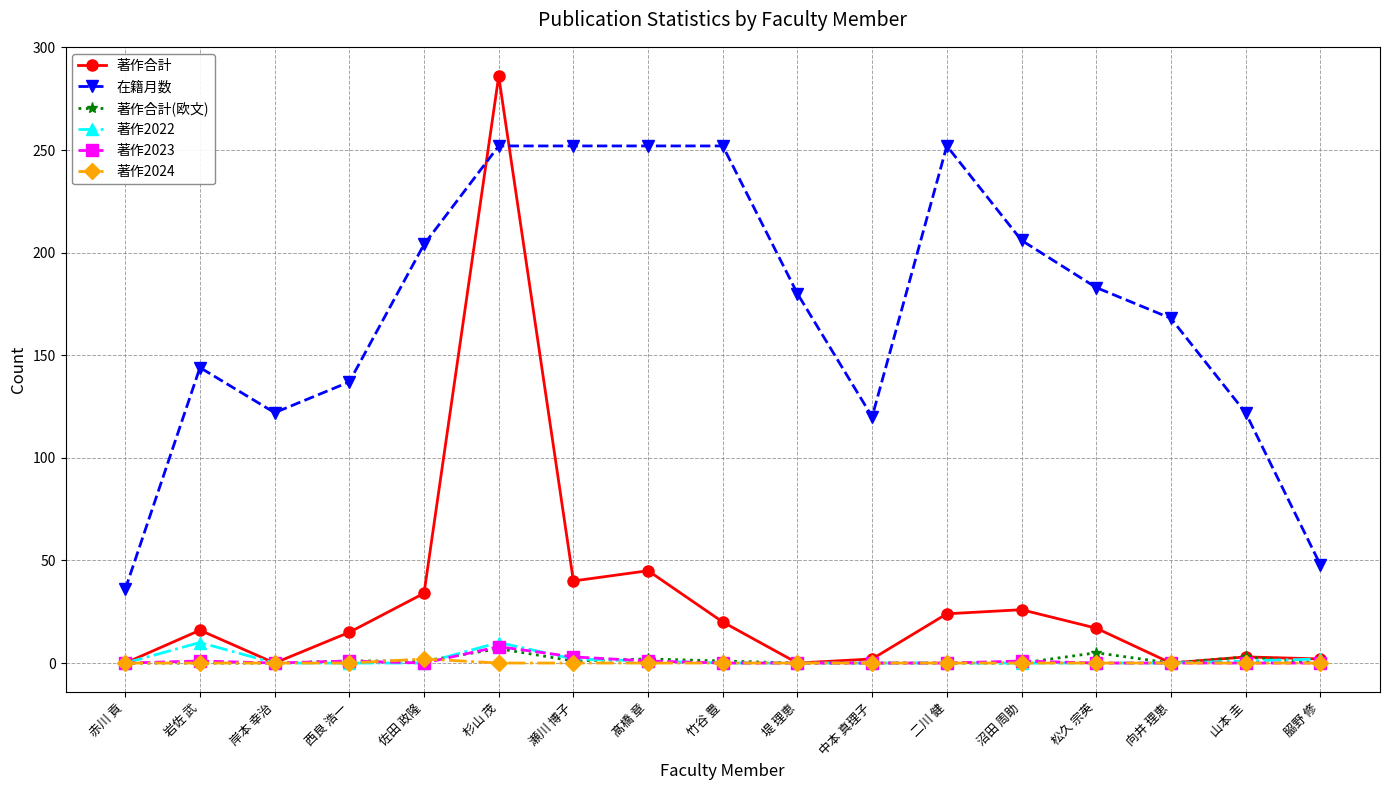

Does the chart display data point markers on the line(s)?

Yes